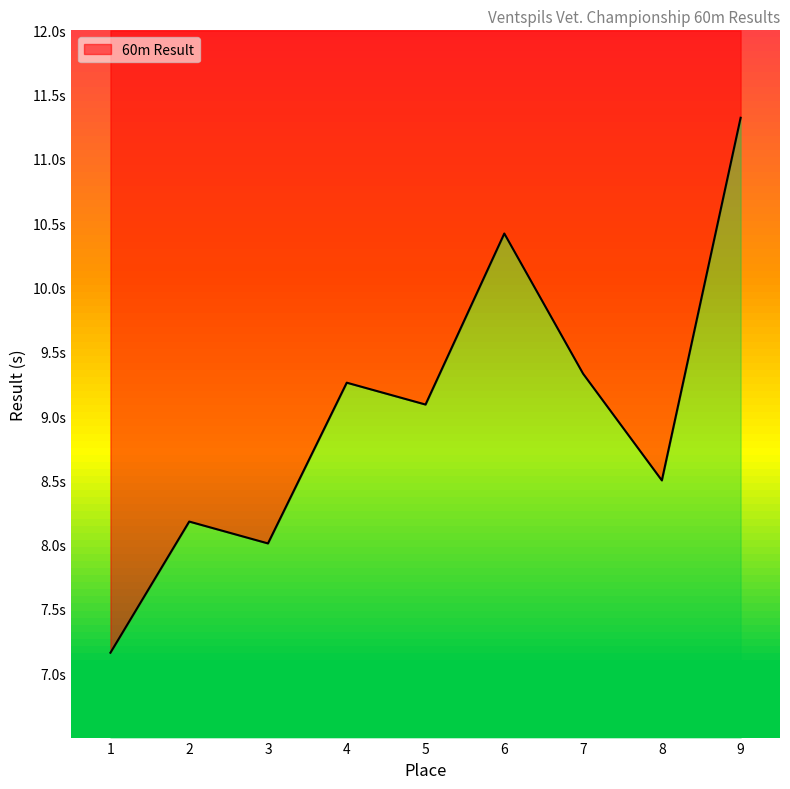

What is the ratio of the value at 1 to the value at 8?

0.8